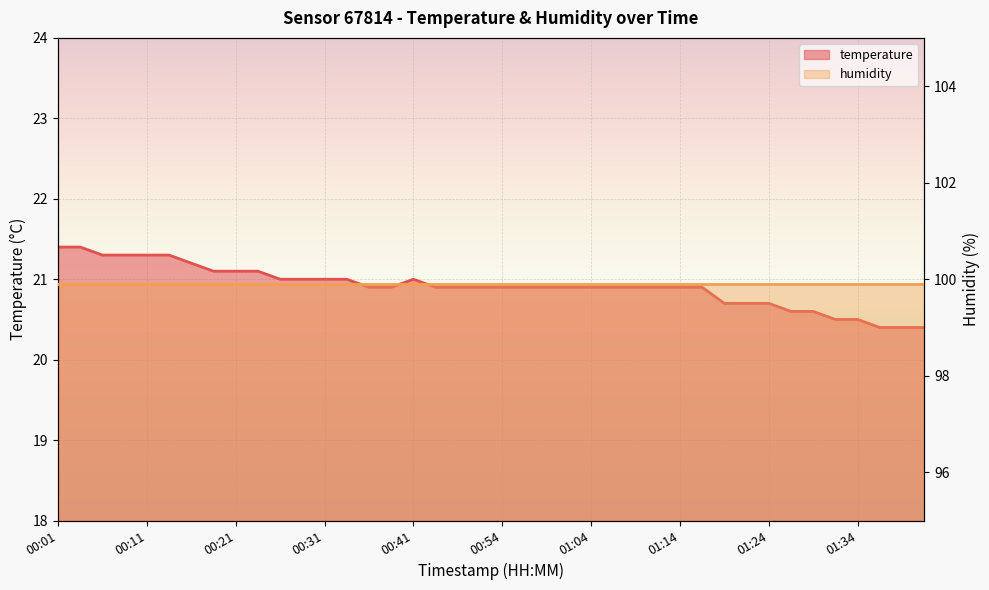

True or false: the data has more than 0 interior local peaks.

True